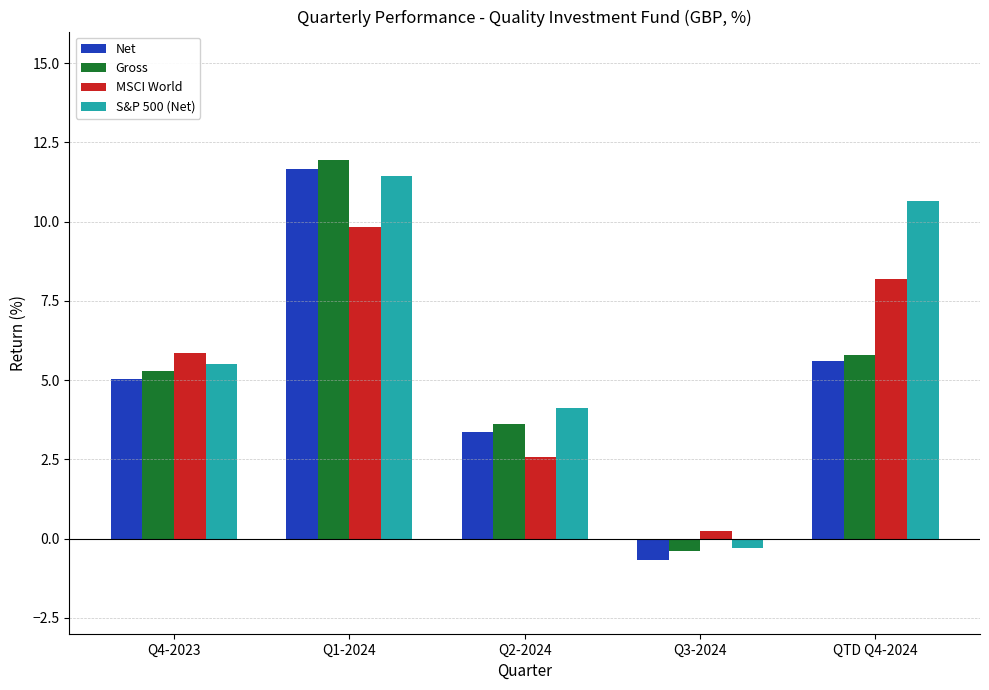

What is the highest value of the Net series?

11.7